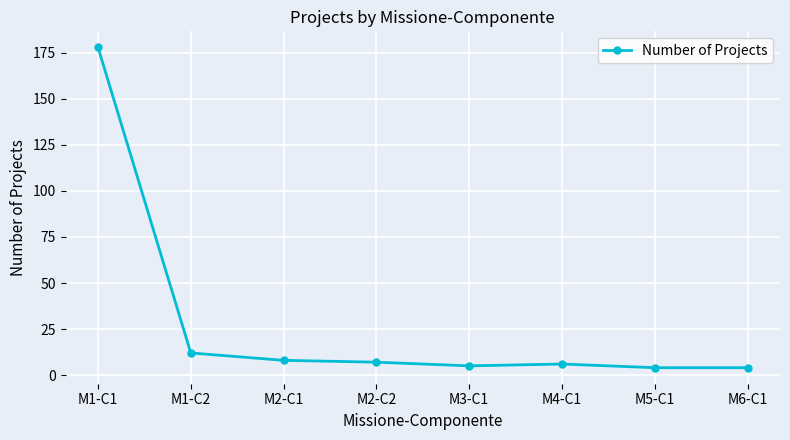

Reading left to right, transcribe all the data shown in this chart.

M1-C1=178	M1-C2=12	M2-C1=8	M2-C2=7	M3-C1=5	M4-C1=6	M5-C1=4	M6-C1=4